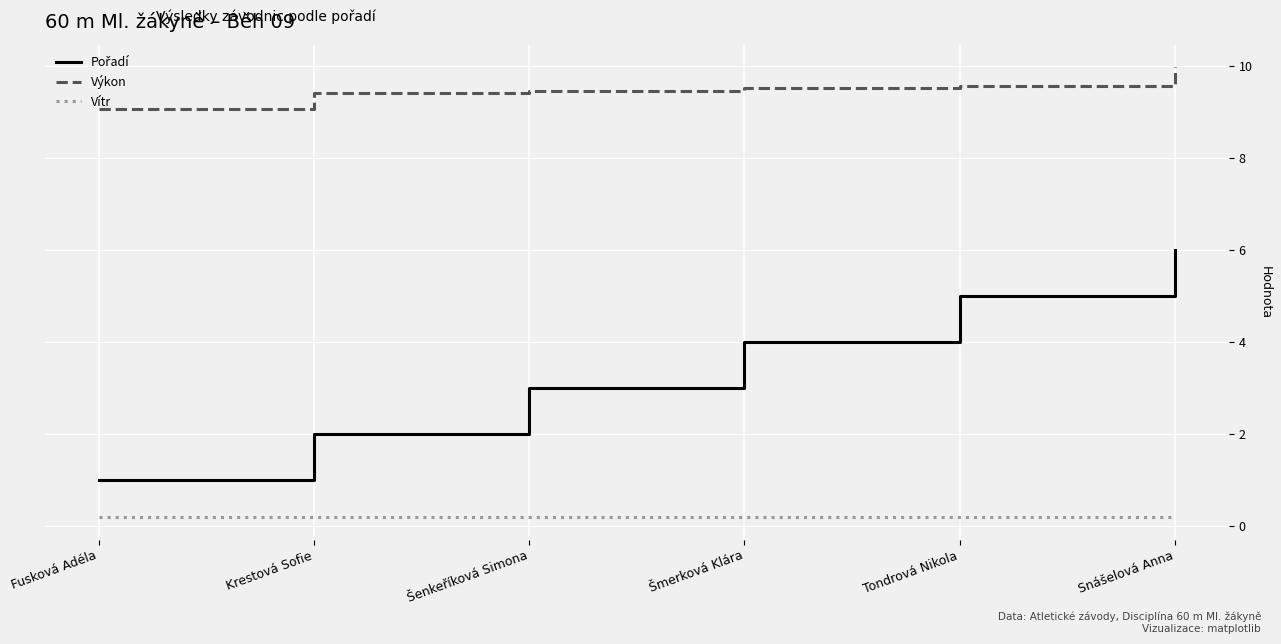

Does the chart have visible grid lines?

Yes